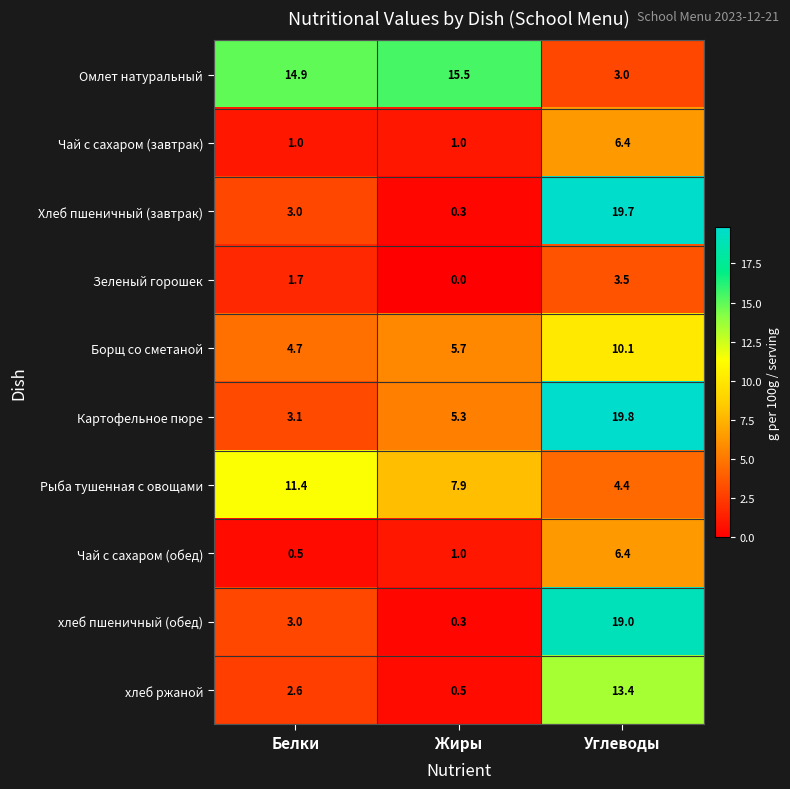

What is the maximum value shown in the chart?

19.8